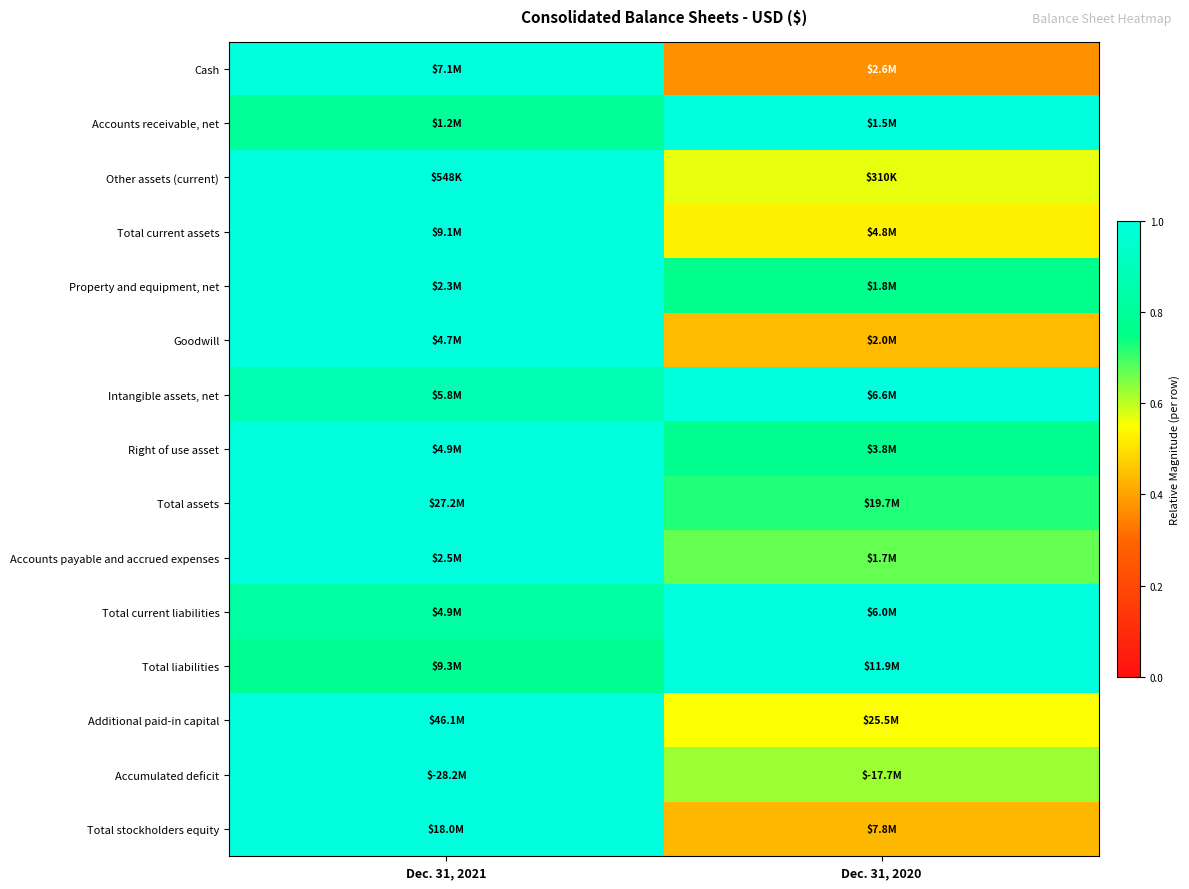

Reading left to right, list all the values displayed in this chart.

Cash: Dec. 31, 2021=1.0	Dec. 31, 2020=0.4
Accounts receivable, net: Dec. 31, 2021=0.8	Dec. 31, 2020=1.0
Other assets (current): Dec. 31, 2021=1.0	Dec. 31, 2020=0.6
Total current assets: Dec. 31, 2021=1.0	Dec. 31, 2020=0.5
Property and equipment, net: Dec. 31, 2021=1.0	Dec. 31, 2020=0.8
Goodwill: Dec. 31, 2021=1.0	Dec. 31, 2020=0.4
Intangible assets, net: Dec. 31, 2021=0.9	Dec. 31, 2020=1.0
Right of use asset: Dec. 31, 2021=1.0	Dec. 31, 2020=0.8
Total assets: Dec. 31, 2021=1.0	Dec. 31, 2020=0.7
Accounts payable and accrued expenses: Dec. 31, 2021=1.0	Dec. 31, 2020=0.7
Total current liabilities: Dec. 31, 2021=0.8	Dec. 31, 2020=1.0
Total liabilities: Dec. 31, 2021=0.8	Dec. 31, 2020=1.0
Additional paid-in capital: Dec. 31, 2021=1.0	Dec. 31, 2020=0.6
Accumulated deficit: Dec. 31, 2021=1.0	Dec. 31, 2020=0.6
Total stockholders equity: Dec. 31, 2021=1.0	Dec. 31, 2020=0.4